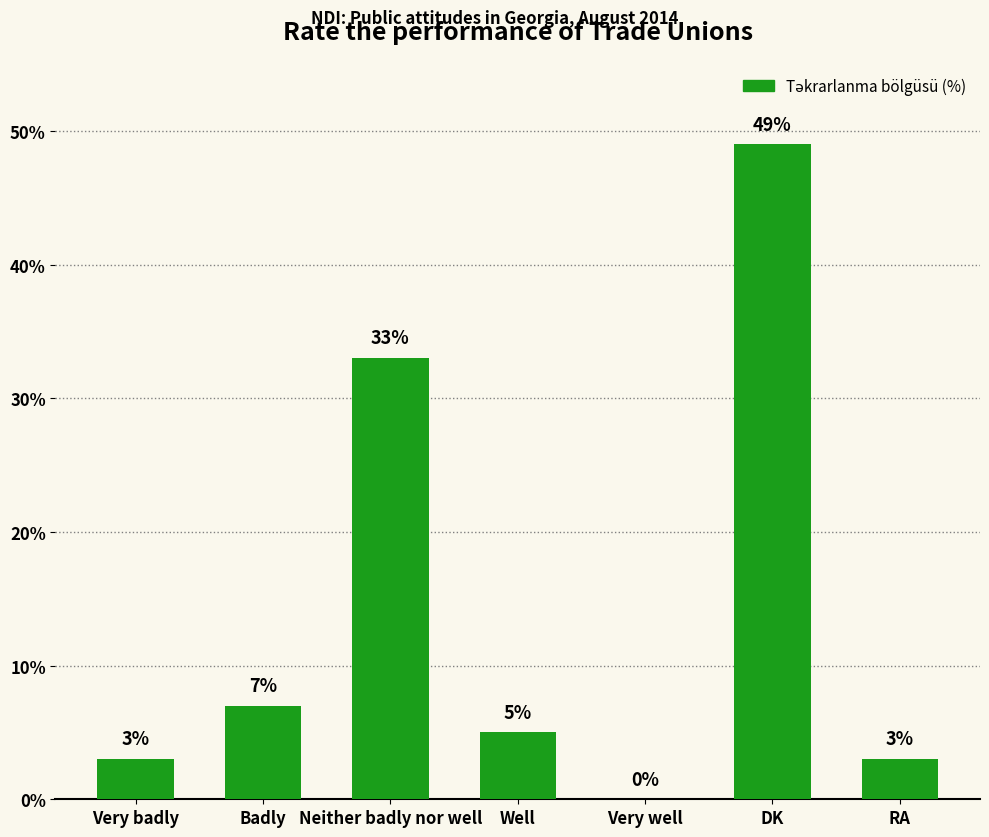

What is the sum of all values?

100